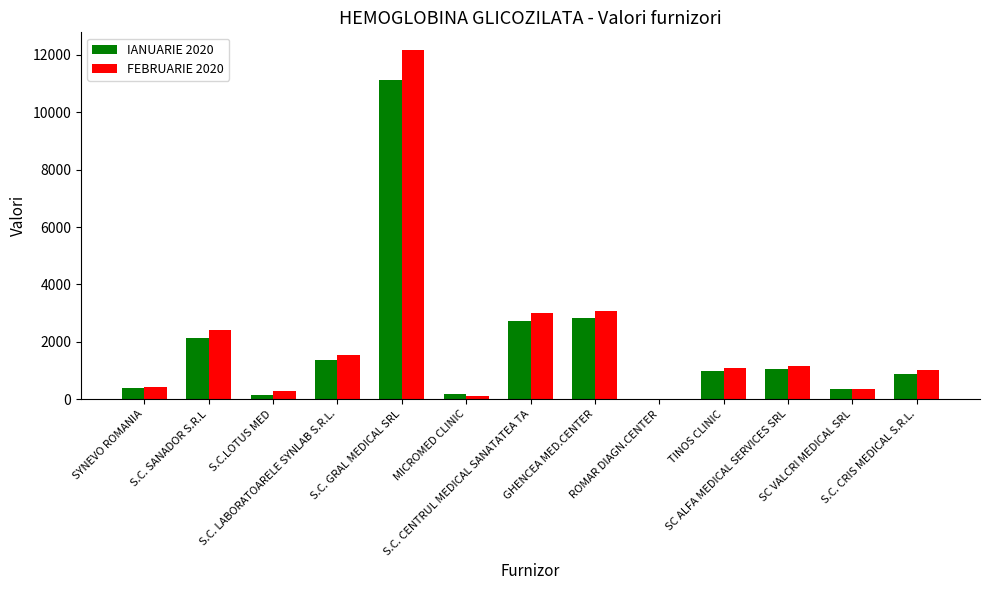

What is the greatest value displayed?

12180